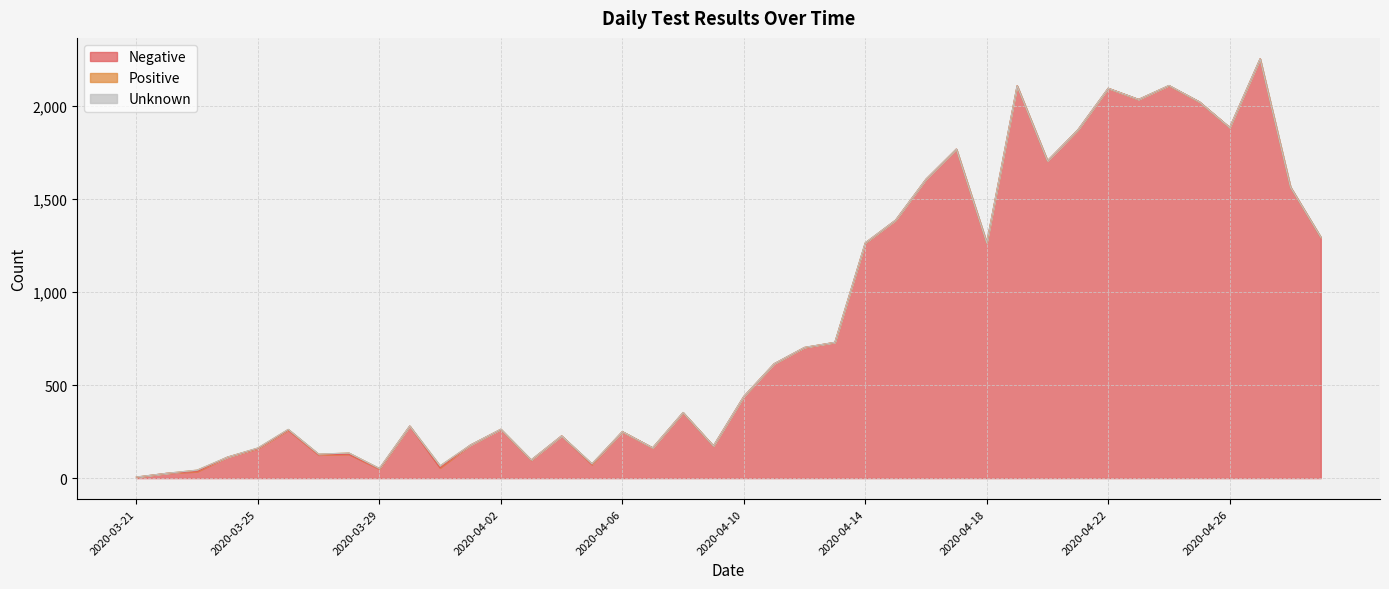

What is the highest value of the Positive series?

11